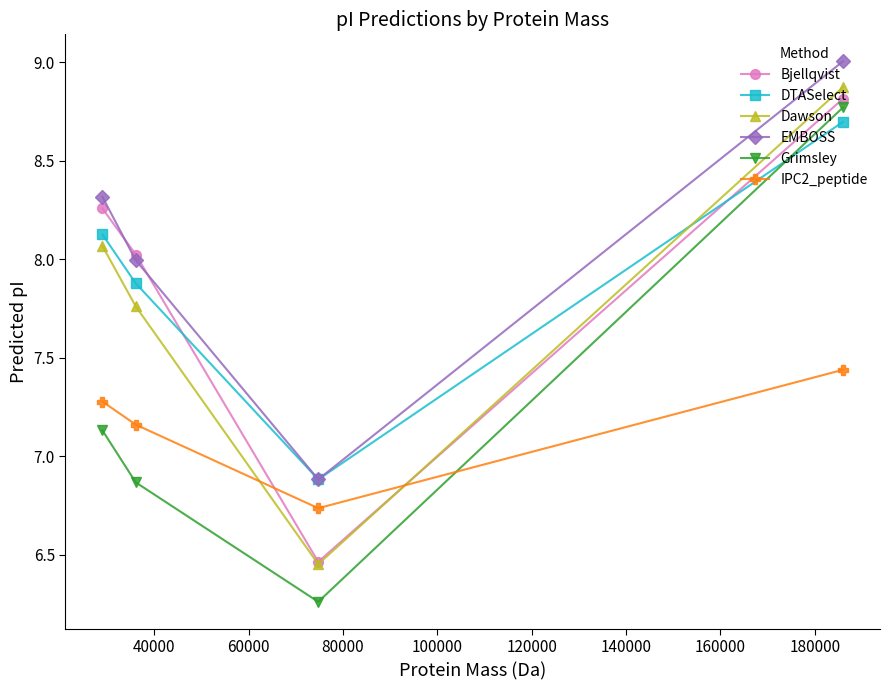

Which series has the largest total across all categories?

EMBOSS